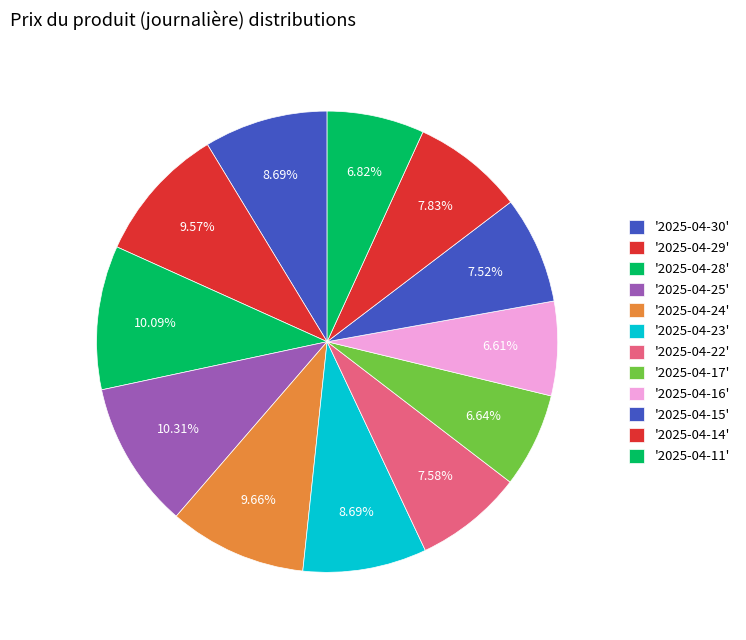

Count the number of slices in the pie.

12